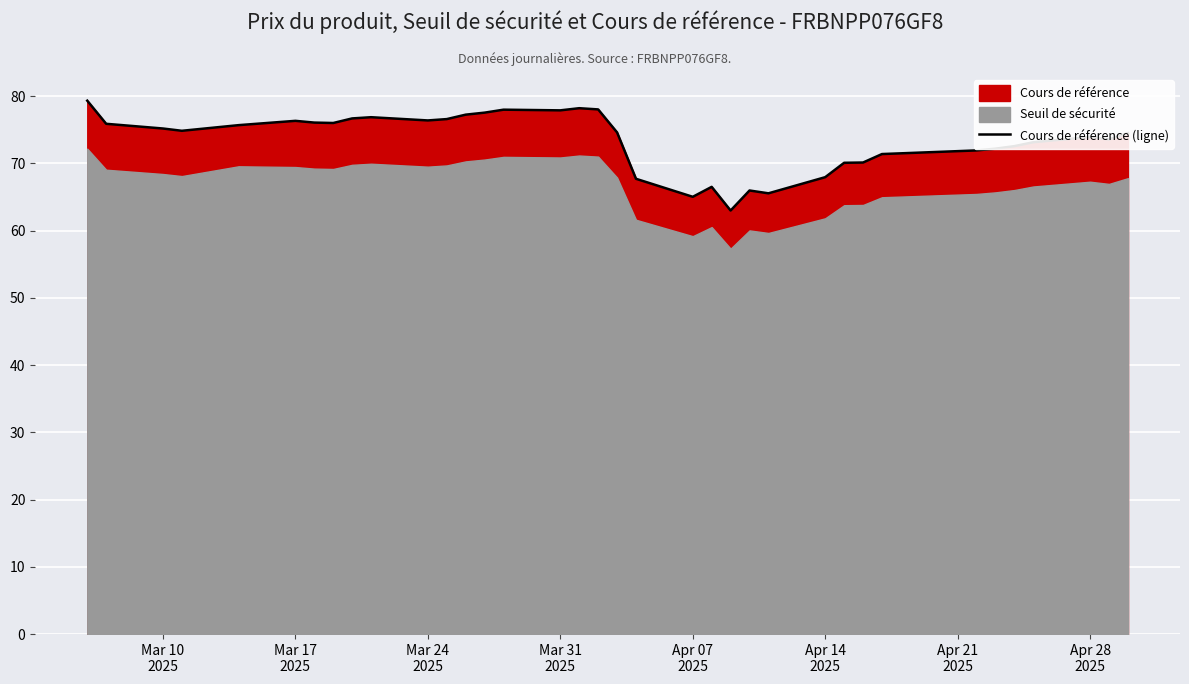

What is the lowest value of the Cours de référence (ligne) series?

63.0